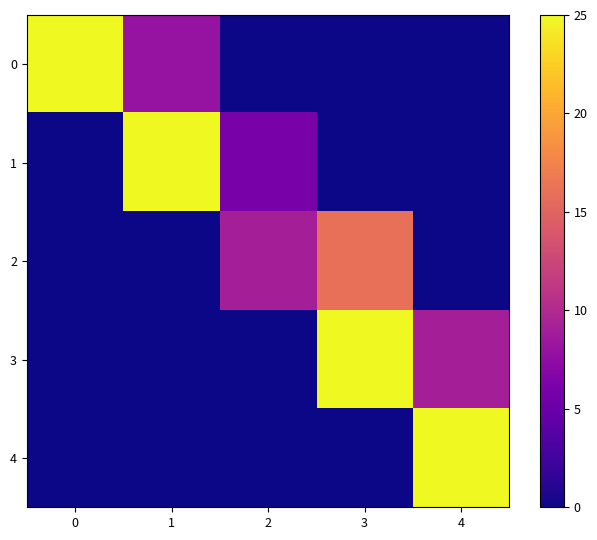

Reading right to left, transcribe all the data shown in this chart.

0: 4=0	3=0	2=0	1=8	0=25
1: 4=0	3=0	2=6	1=25	0=0
2: 4=0	3=16	2=9	1=0	0=0
3: 4=9	3=25	2=0	1=0	0=0
4: 4=25	3=0	2=0	1=0	0=0